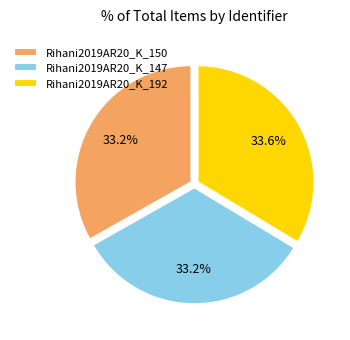

Is the sum of Rihani2019AR20_K_192 and Rihani2019AR20_K_150 greater than half?

Yes